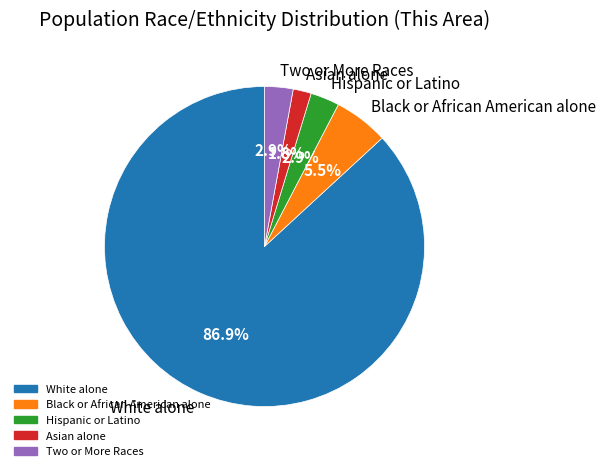

Between Black or African American alone and Hispanic or Latino, which is larger?

Black or African American alone